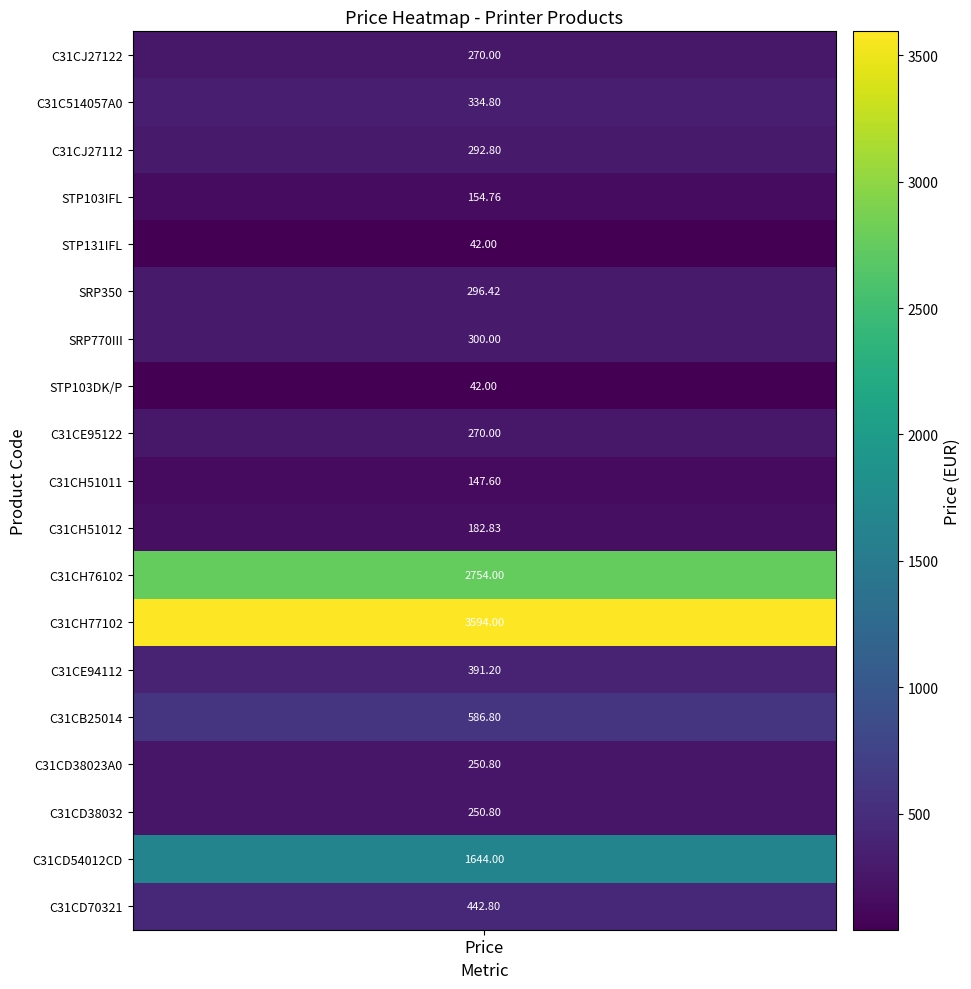

What is the difference between the values at STP131IFL and STP103IFL?

112.8